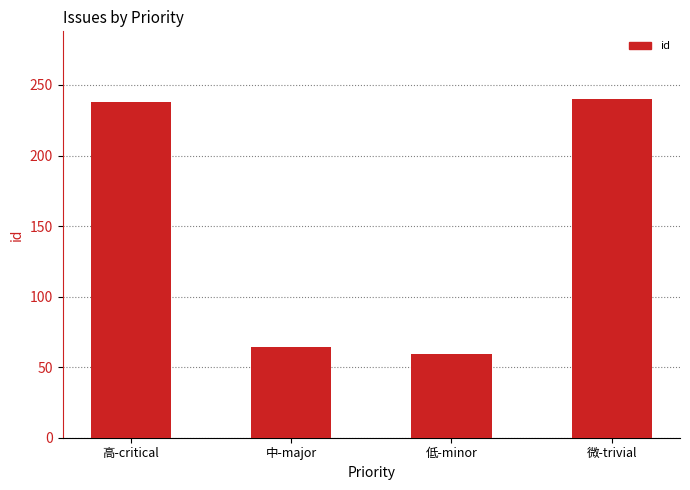

Is it true that the value at 高-critical is 238?

True